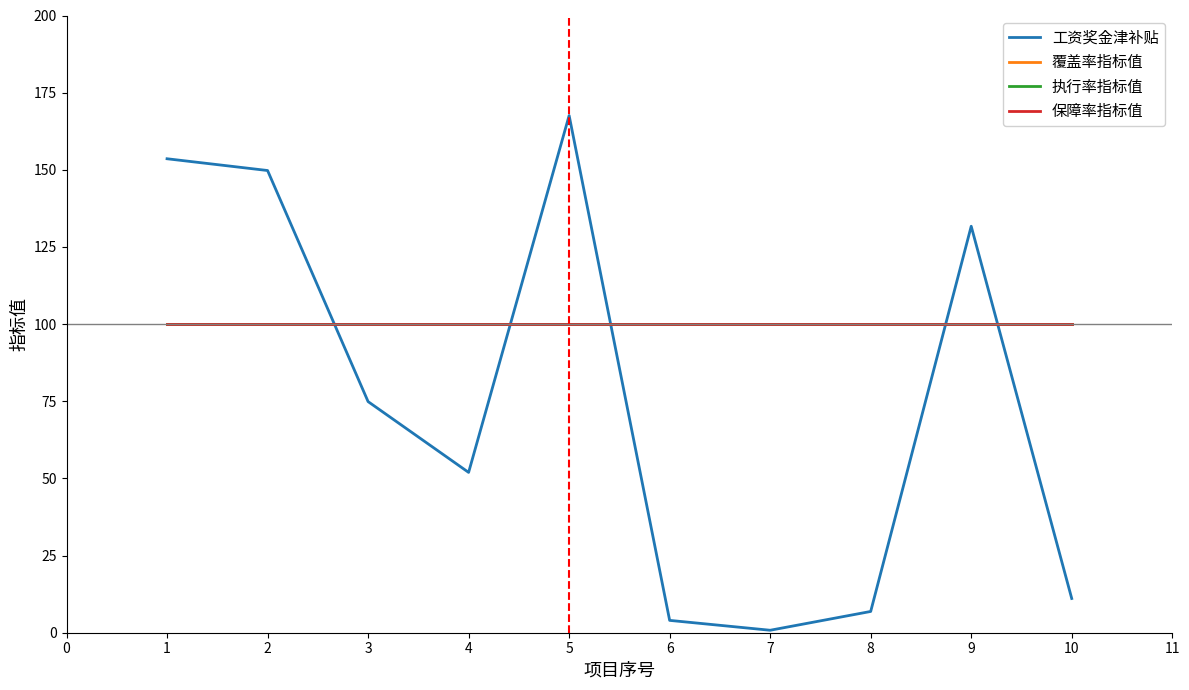

True or false: 执行率指标值 and 保障率指标值 intersect in this chart.

False